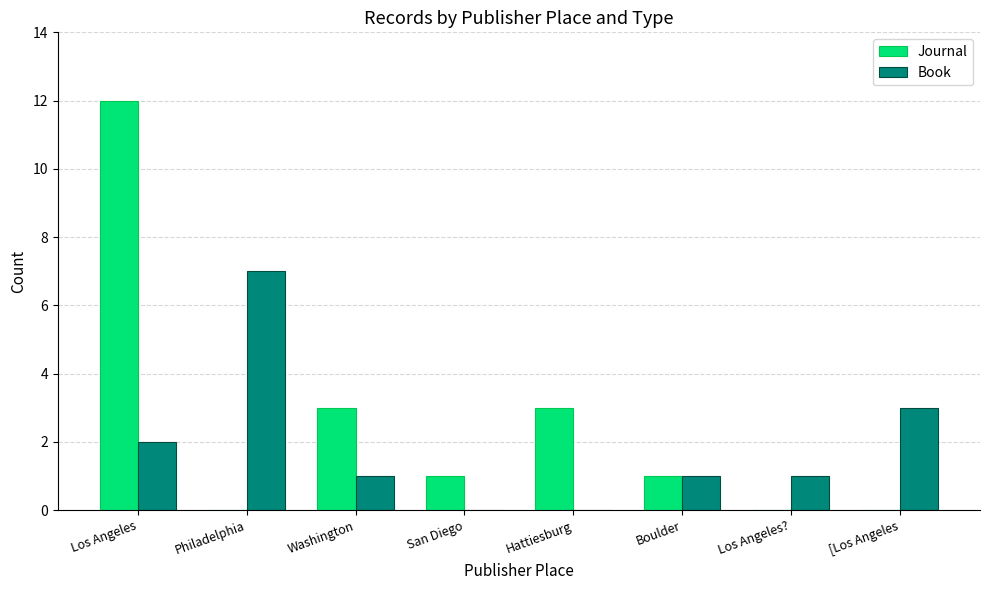

How many categories are shown in the chart?

8